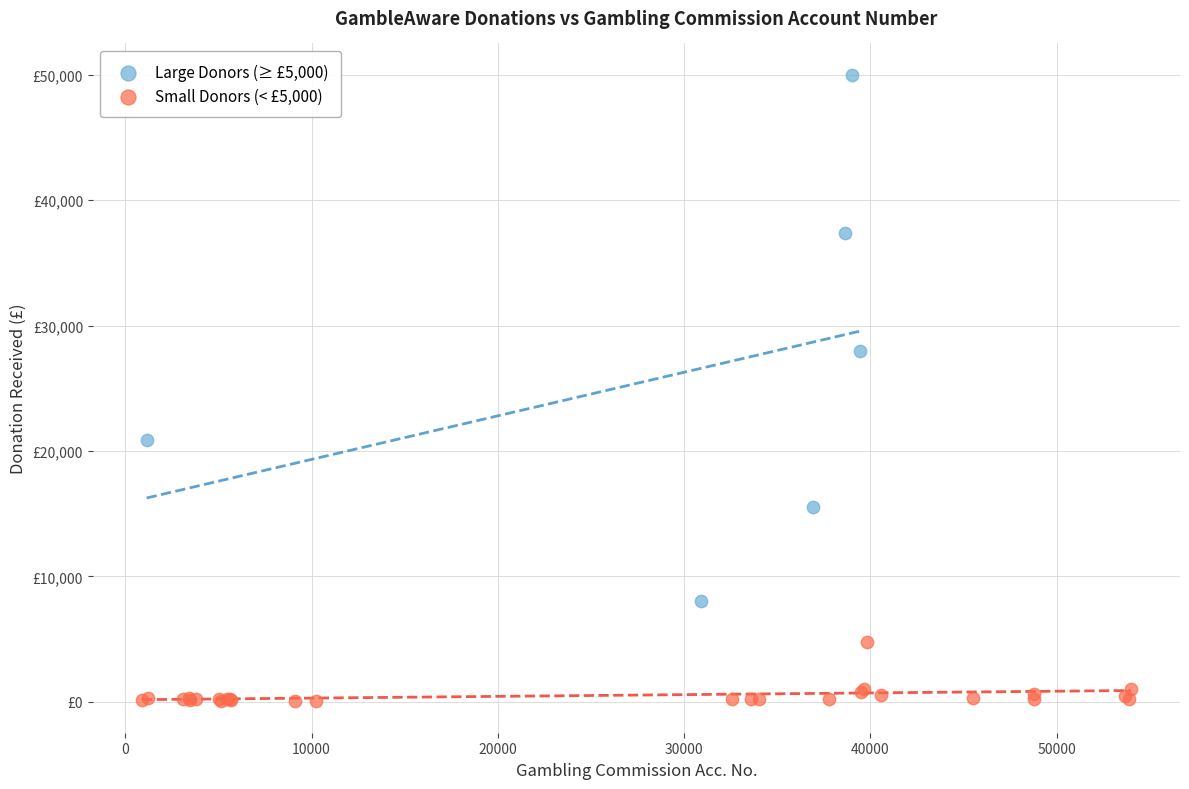

Which series reaches the maximum Y coordinate?

Large Donors (≥ £5,000)